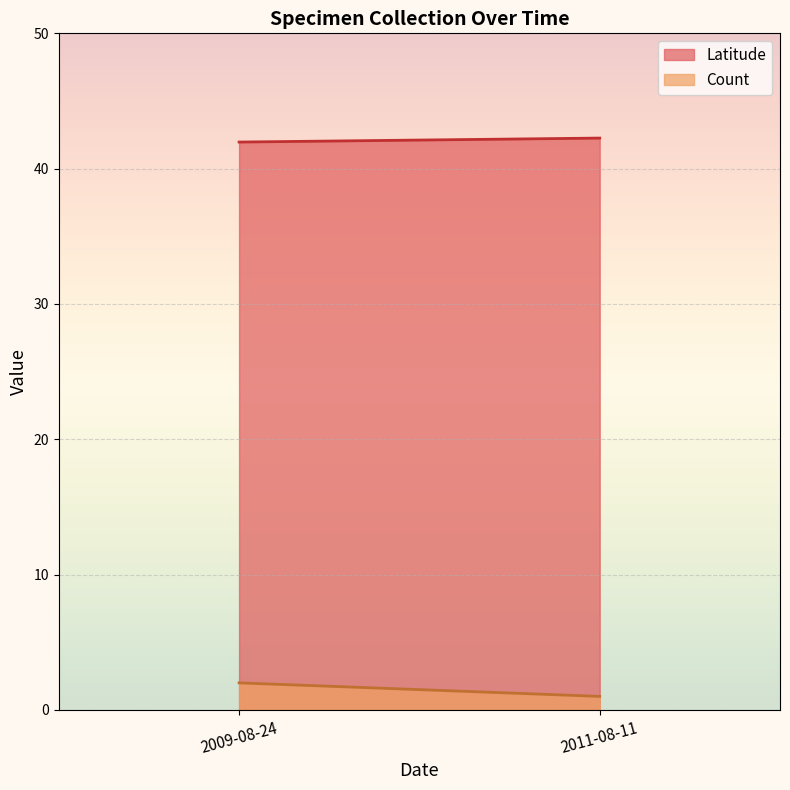

What is the average value of the Latitude series?

42.1